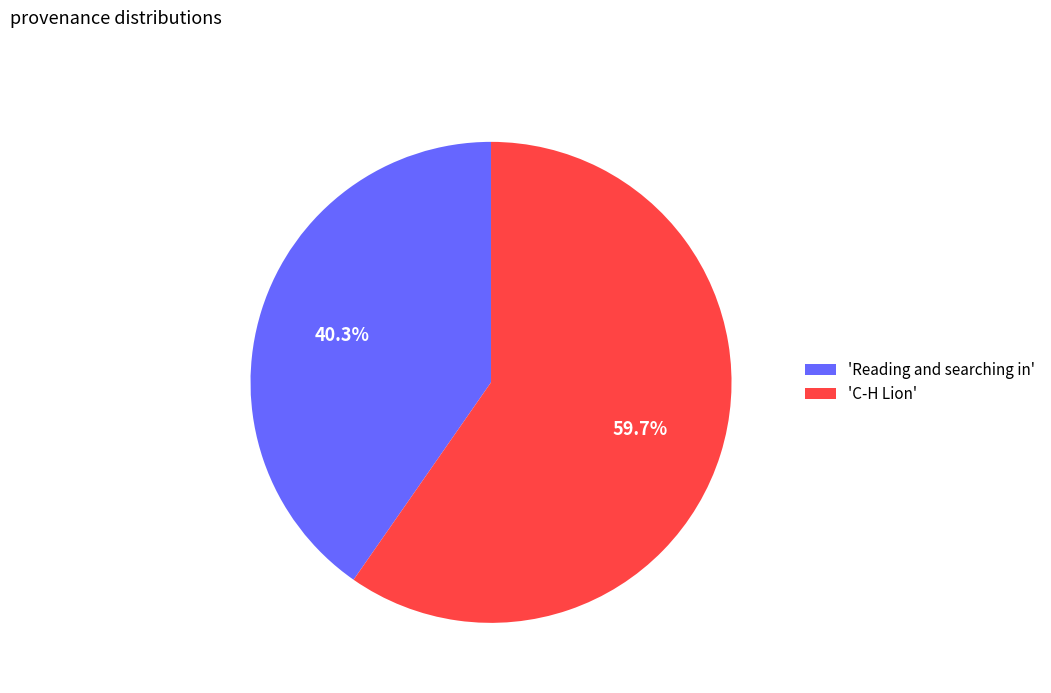

What is the ratio of the value at 'C-H Lion' to the value at 'Reading and searching in'?

1.5